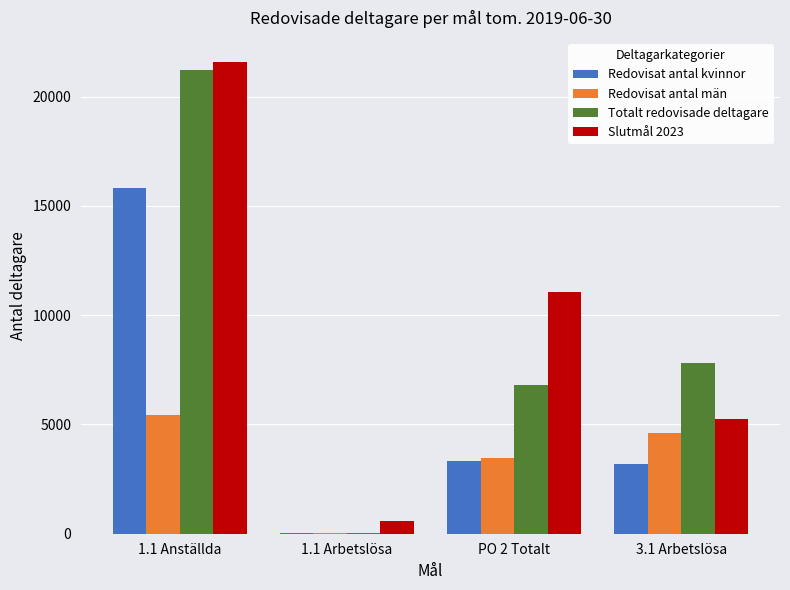

Is it true that Slutmål 2023 equals 2170 at 3.1 Arbetslösa?

False